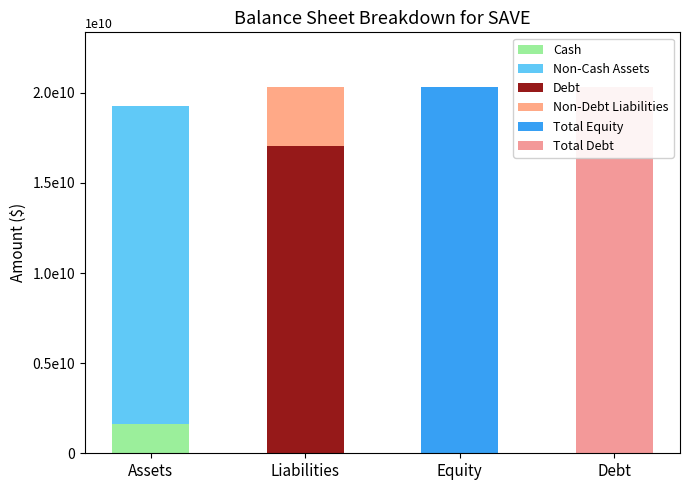

Which series has the largest range (max minus min)?

Total Equity